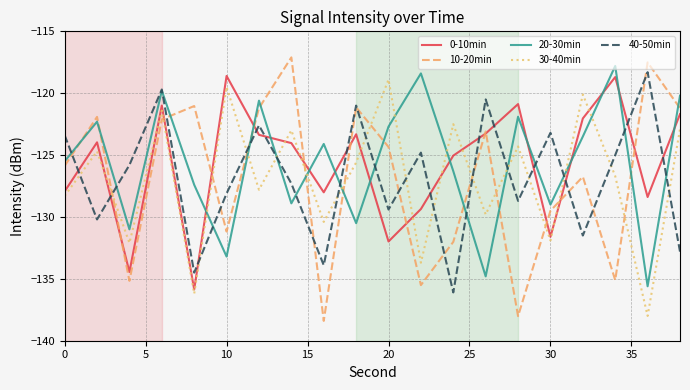

Which series has the largest range (max minus min)?

10-20min